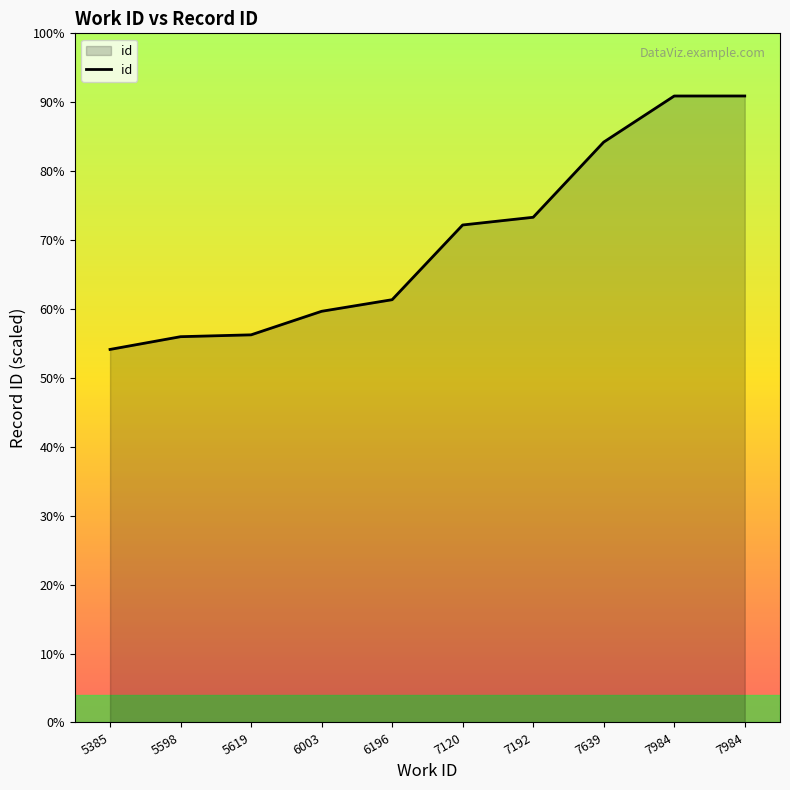

True or false: the data shows 26083 at 5619.

False